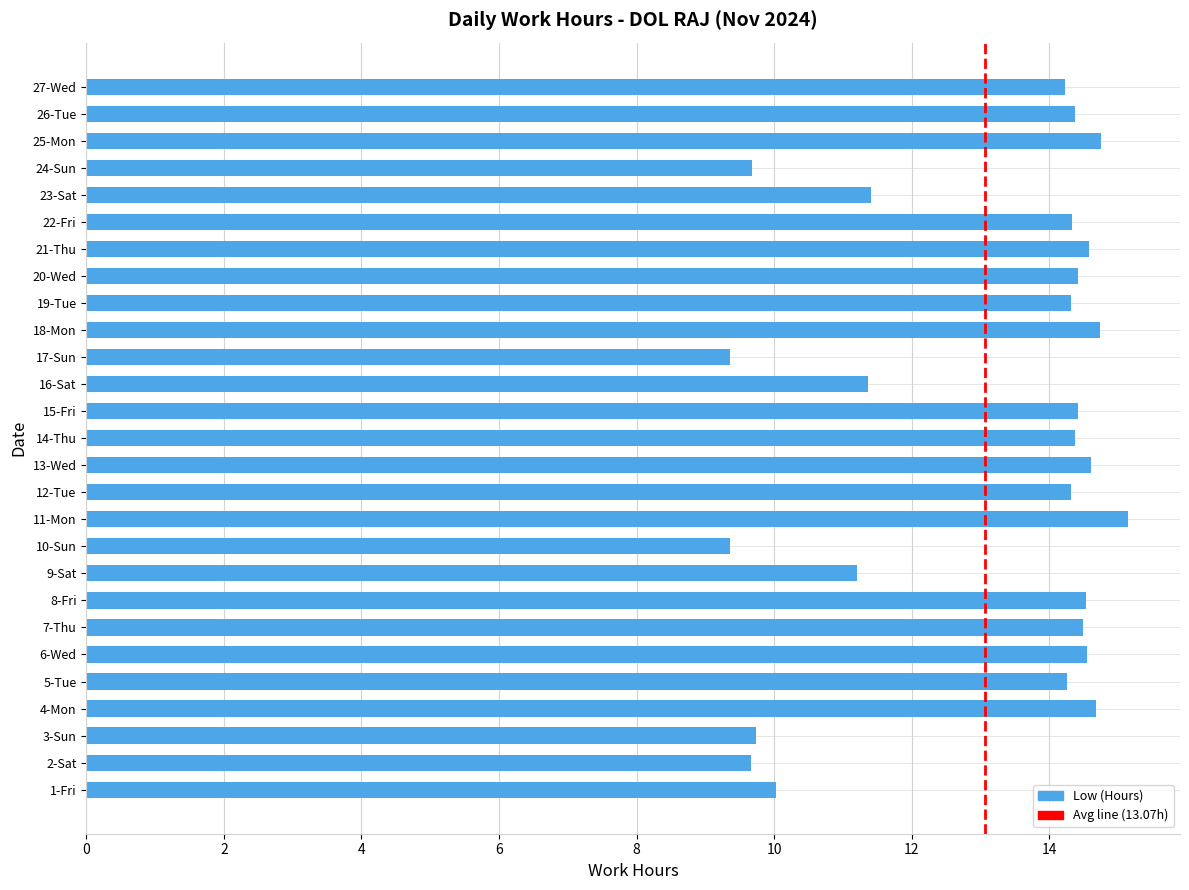

What is the average value?

13.1